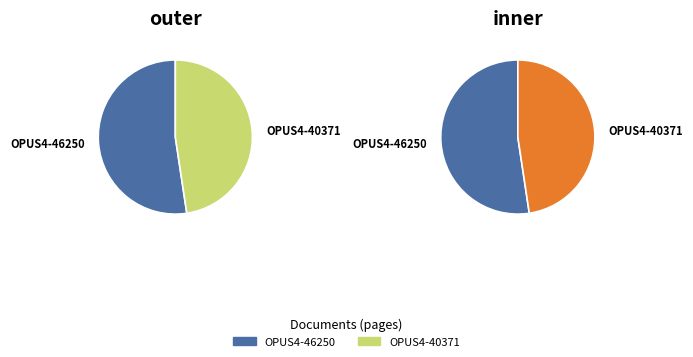

What is the ratio of the value at OPUS4-40371 to the value at OPUS4-46250?

0.9